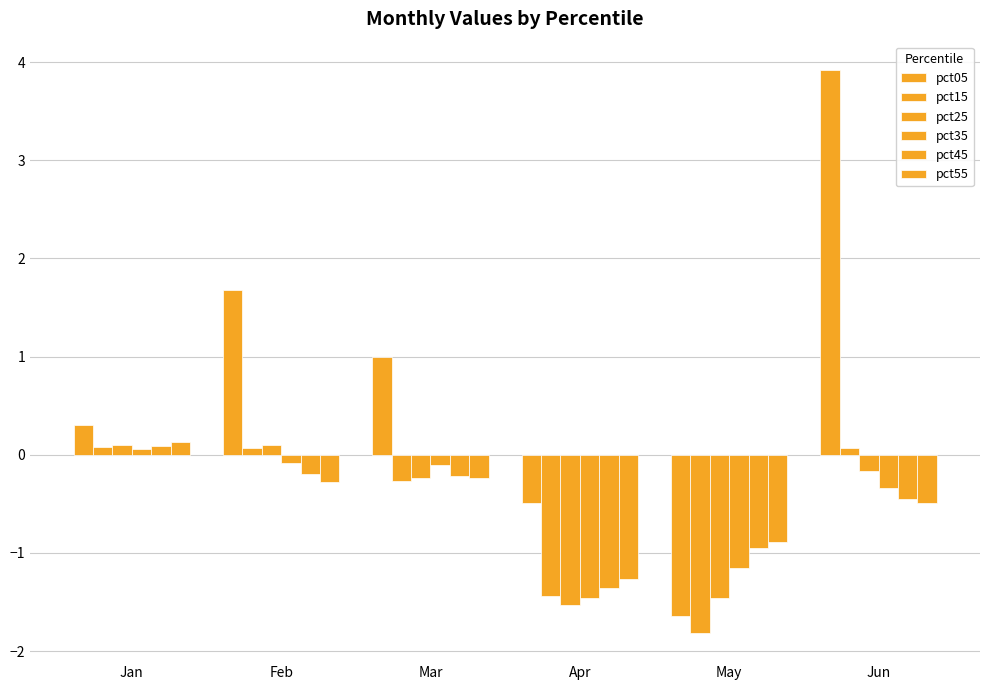

What is the highest value of the pct45 series?

0.1